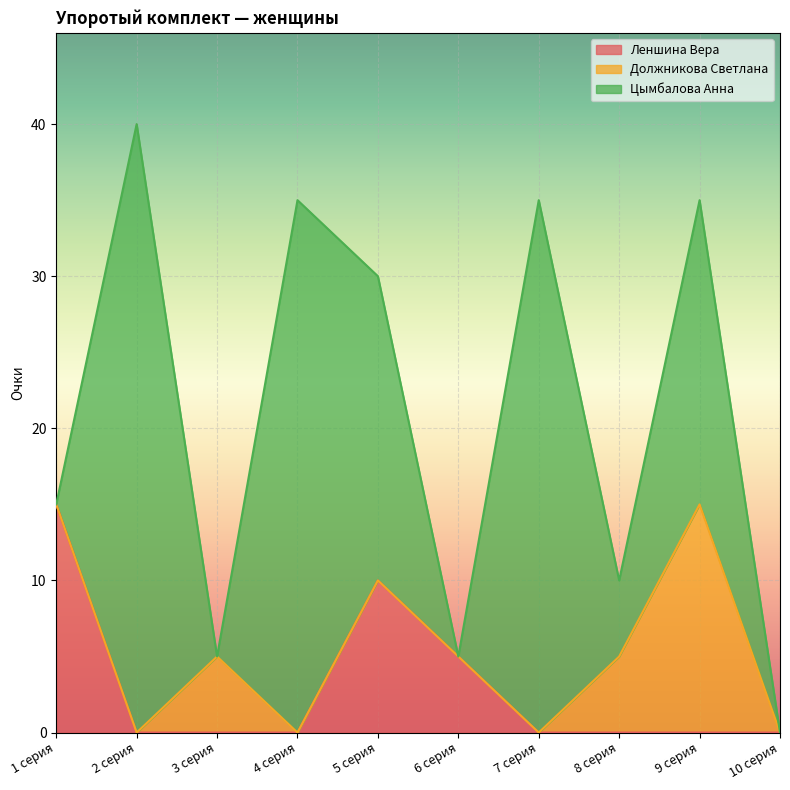

What are all the series names shown in the legend?

Леншина Вера, Должникова Светлана, Цымбалова Анна